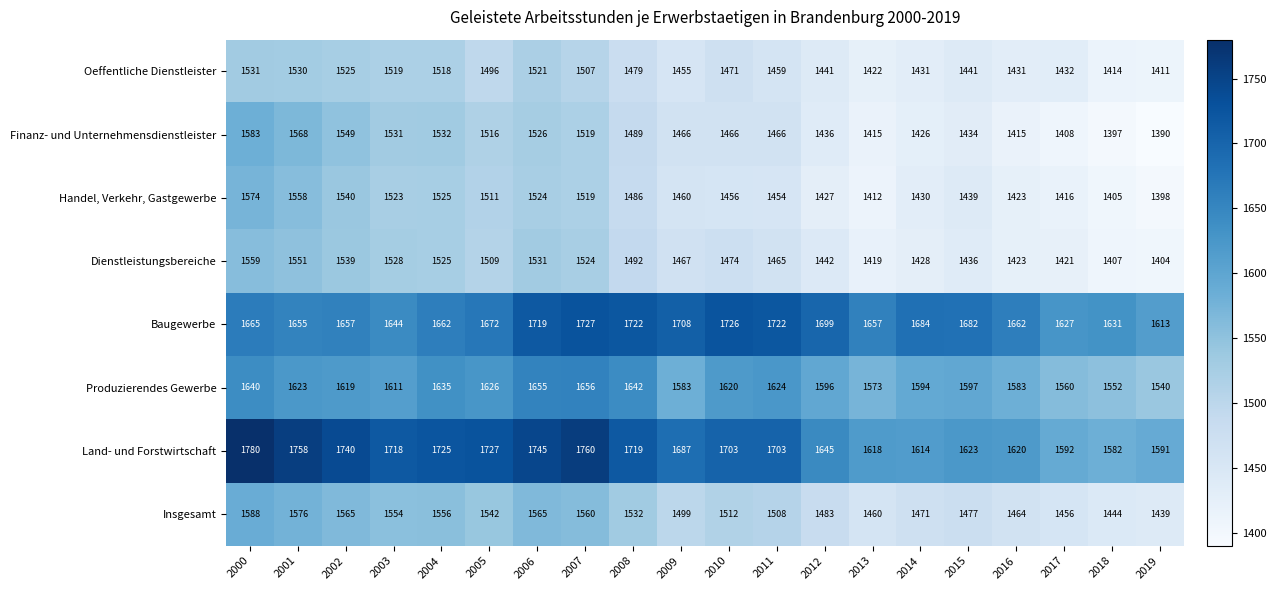

The Baugewerbe series shows 807 at 2007. True or false?

False